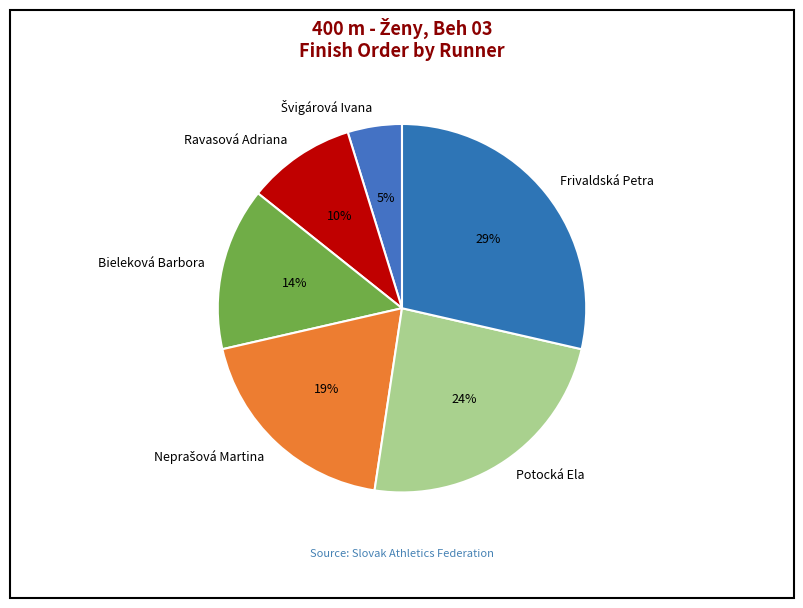

Is there any slice that represents more than half of the pie?

No